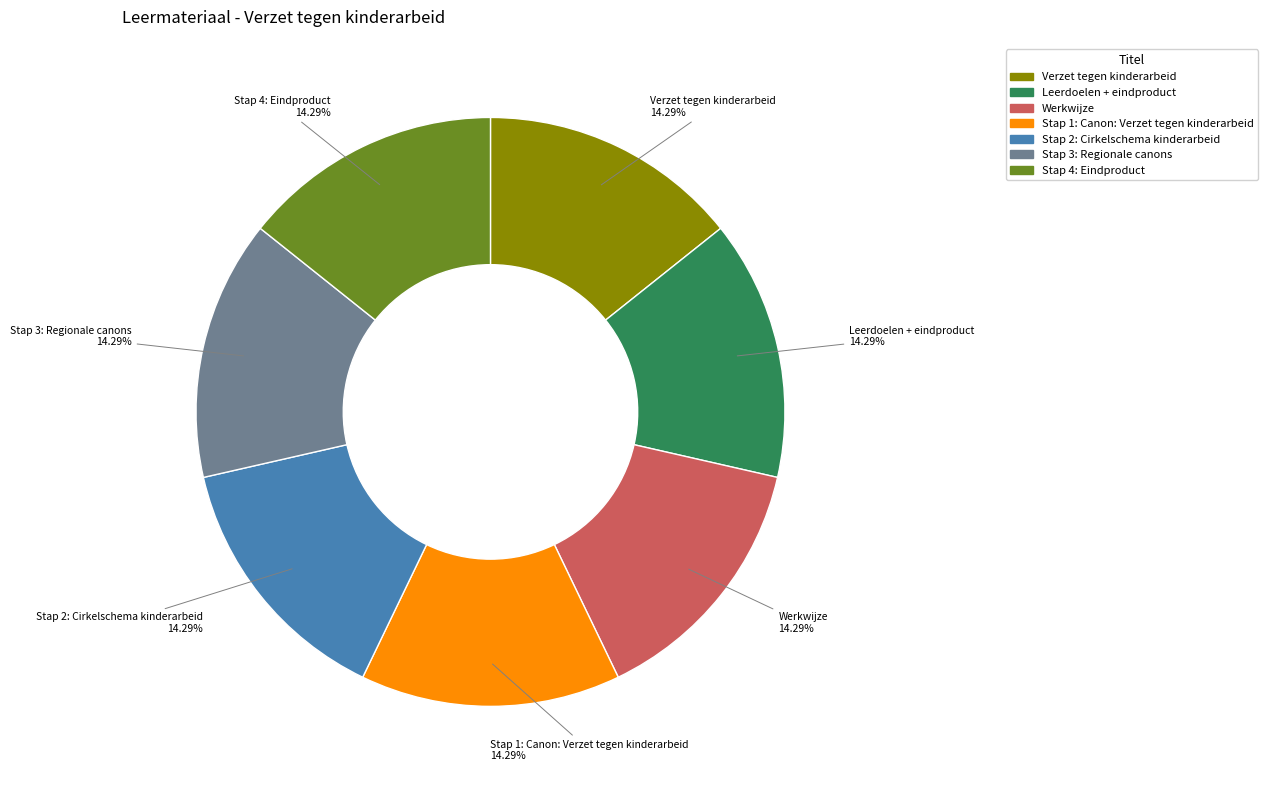

How many segments does this pie chart have?

7